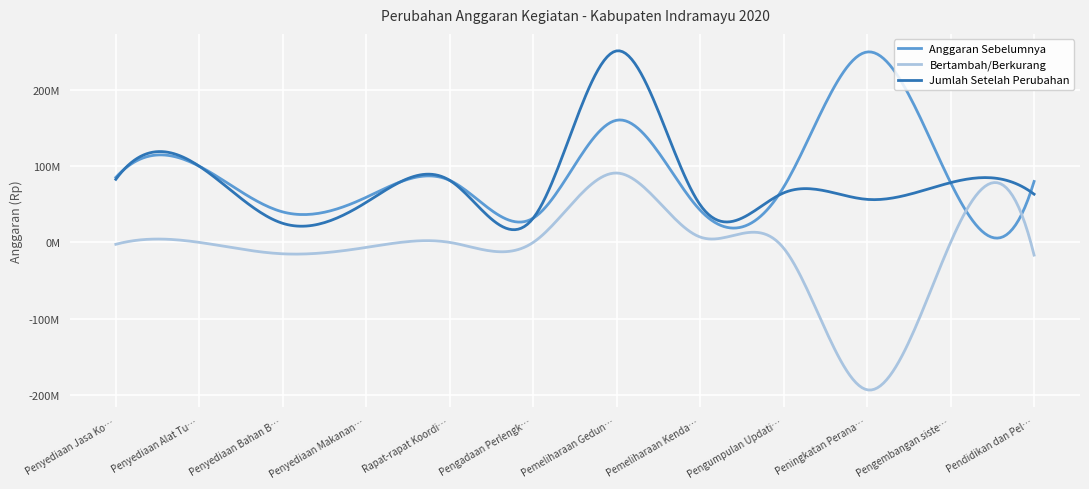

Does the chart have visible grid lines?

Yes